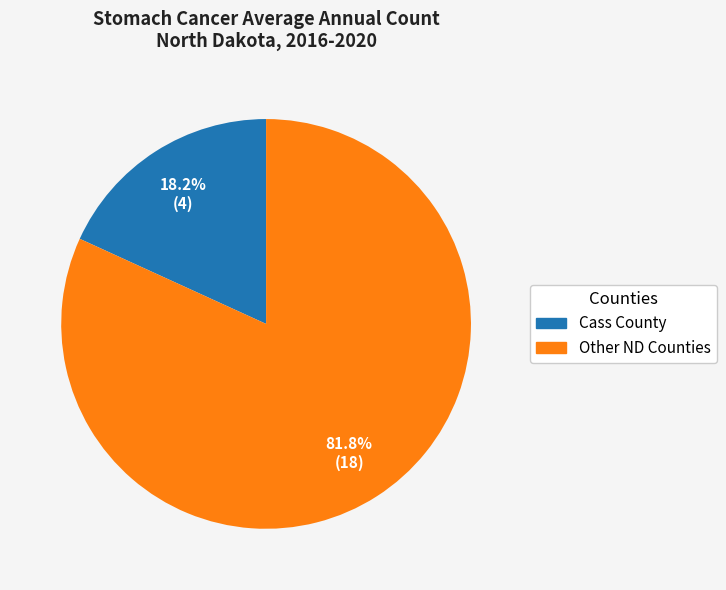

Is there a majority slice in this chart?

Yes